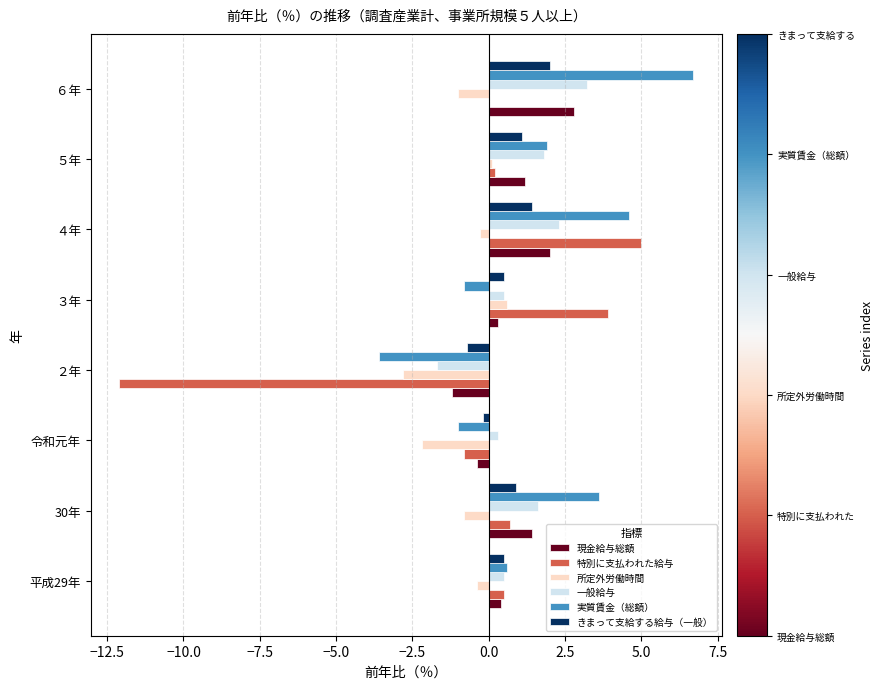

What is the greatest value displayed?

6.7